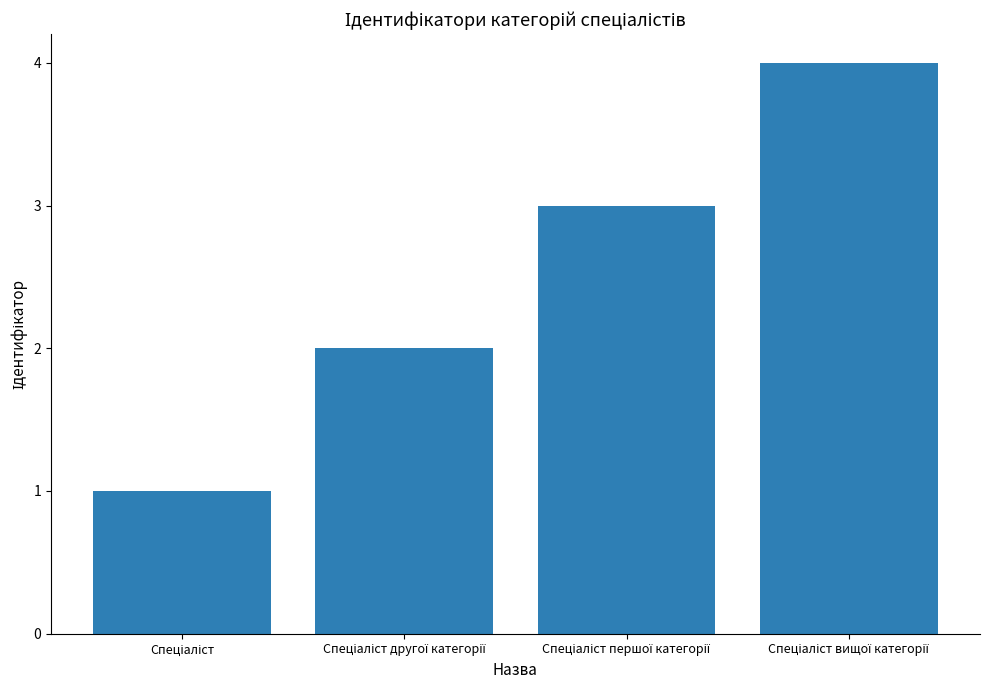

Reading left to right, what are all the values shown in this chart?

1	2	3	4